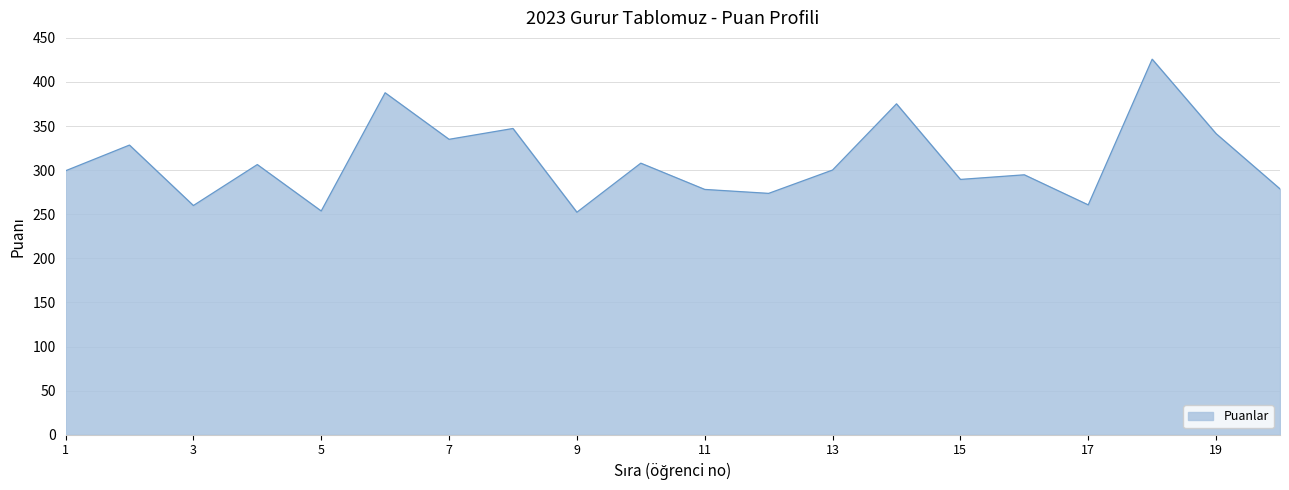

What is the maximum value shown in the chart?

425.8